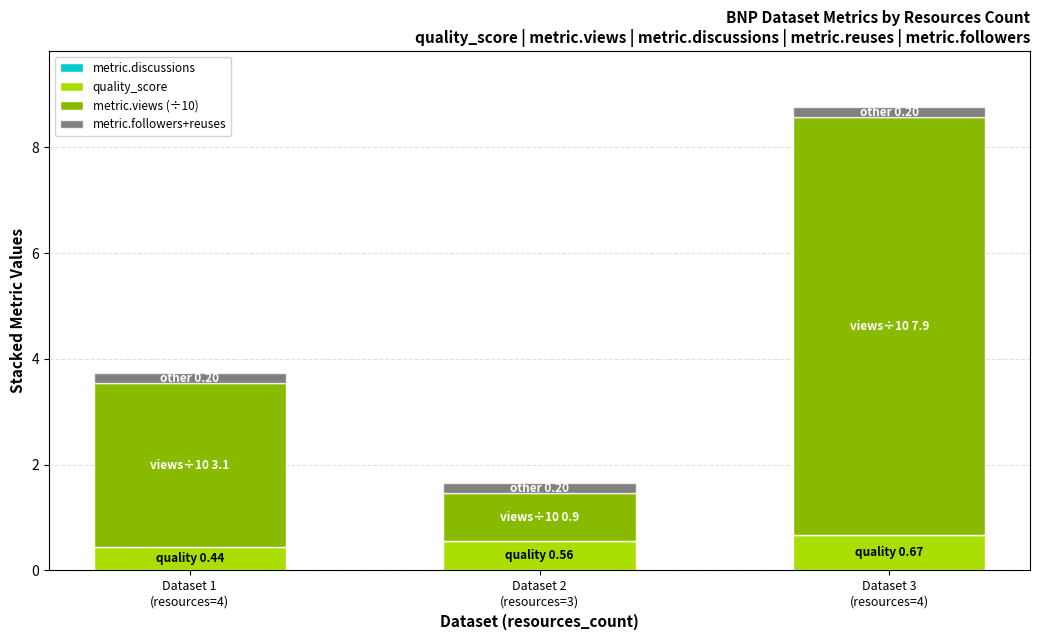

What is the minimum value for quality_score?

0.4